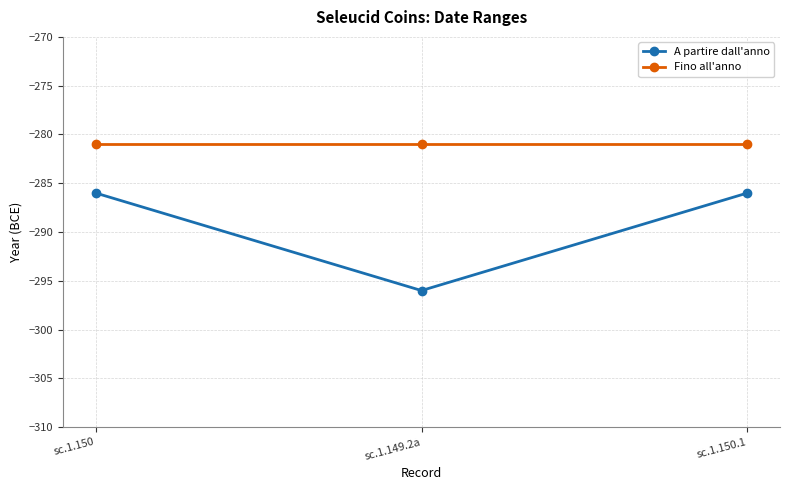

How many series are shown in this chart?

2